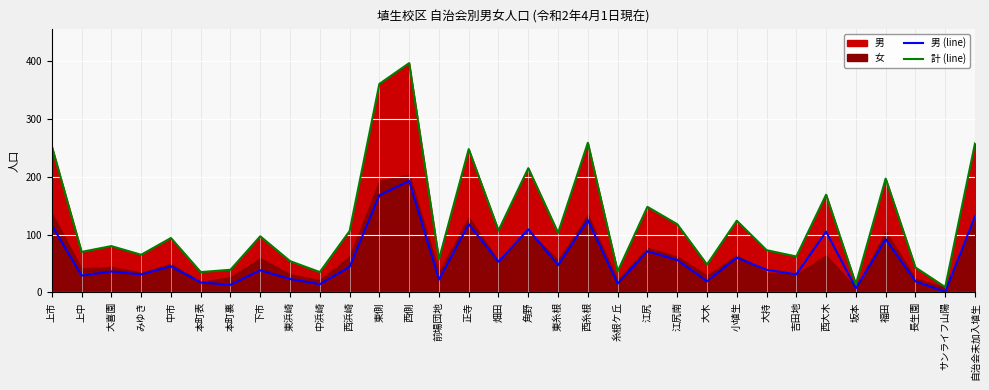

What is the label of the 24th point from the right?

東浜崎